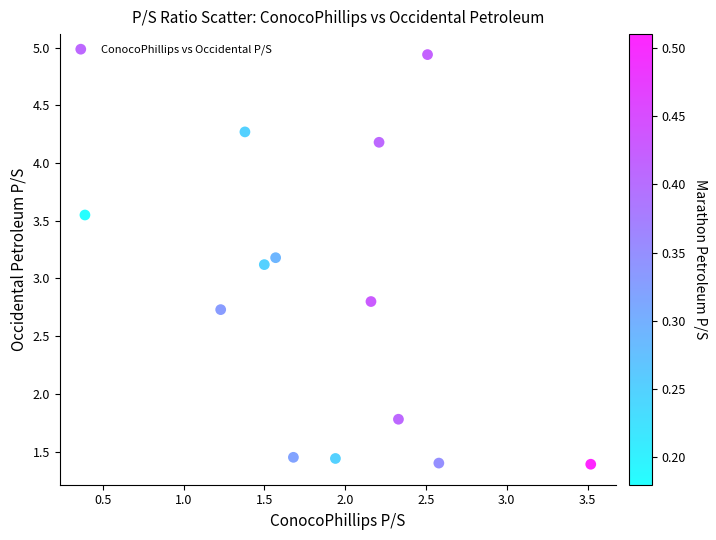

What Y value in the scatter plot is closest to 3?

3.1